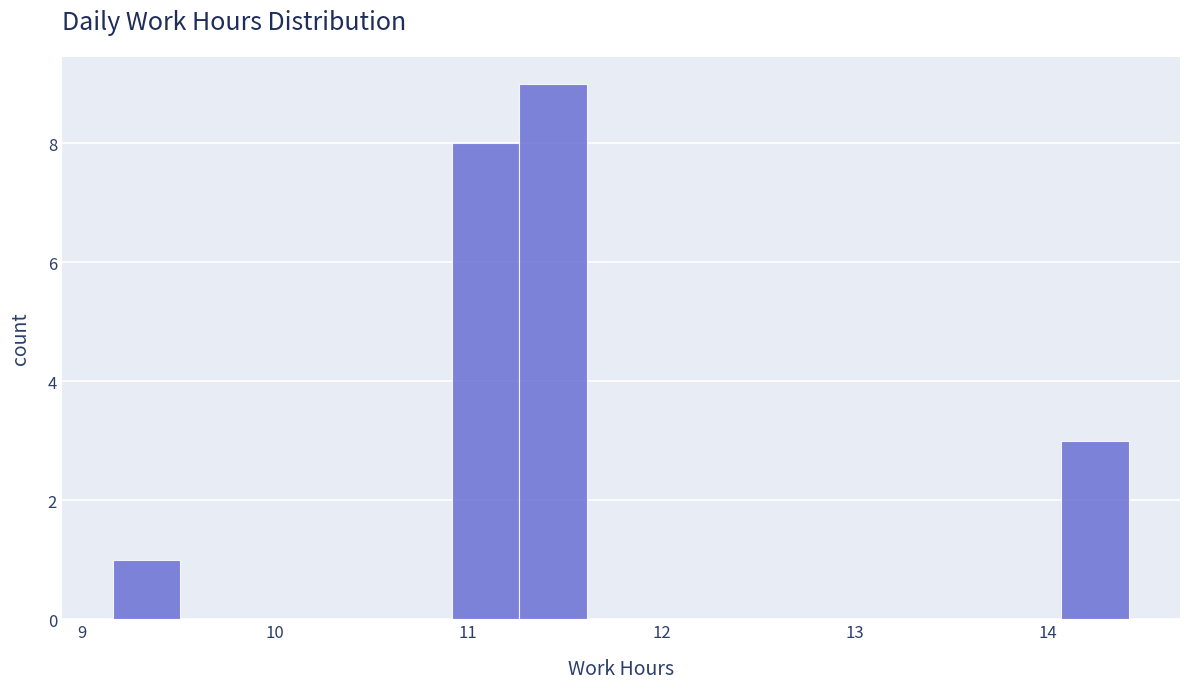

Read against the x-axis, roughly where is the centre of the tallest bar?

11.4